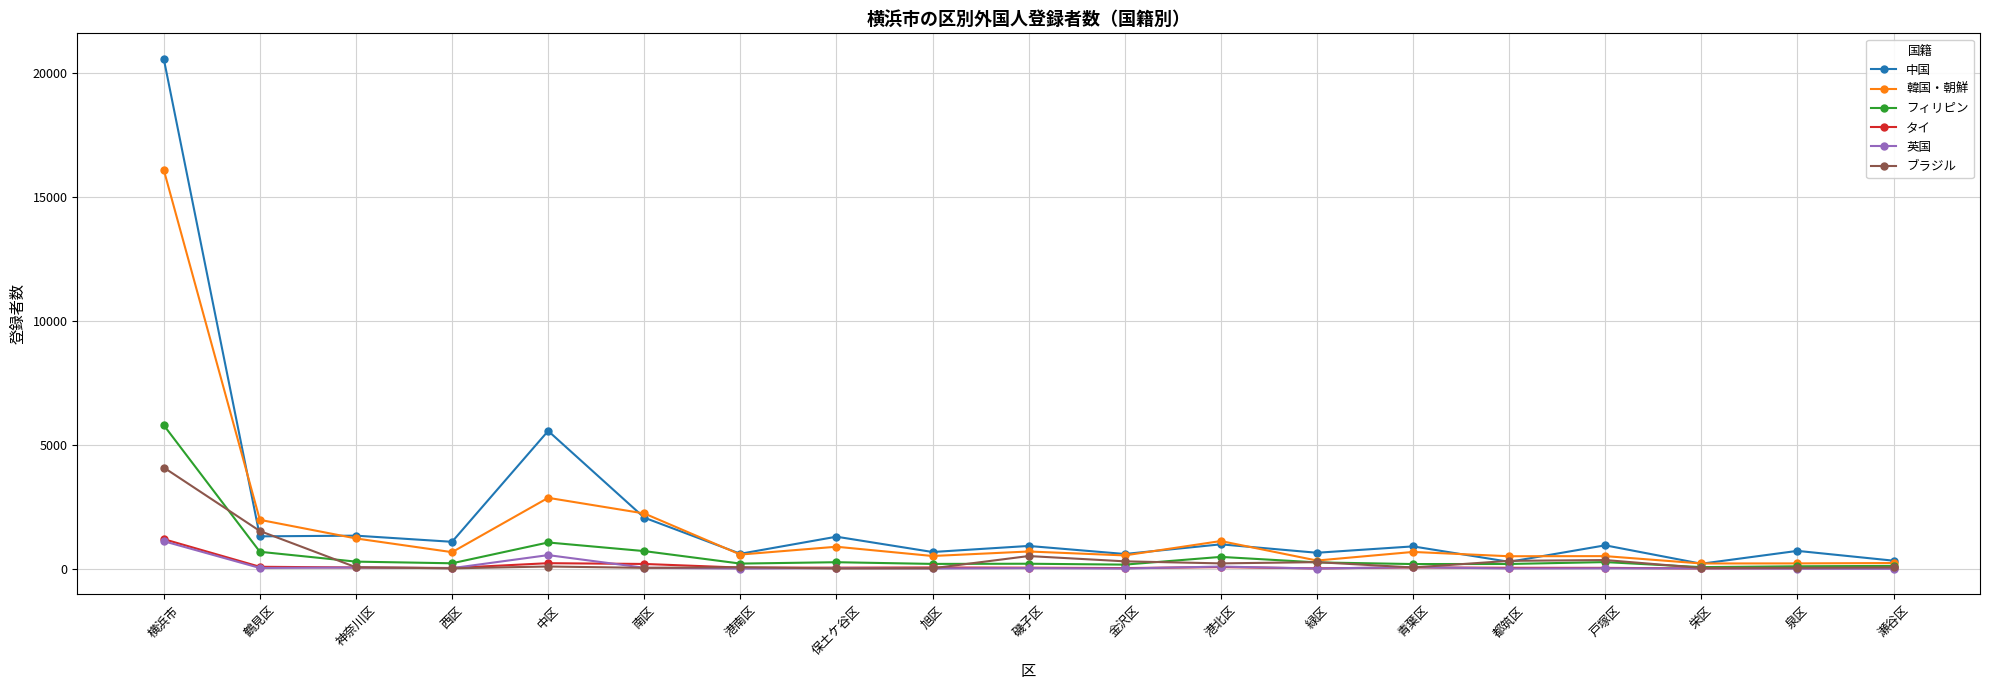

Between 中区 and 栄区, which series saw the biggest shift?

中国